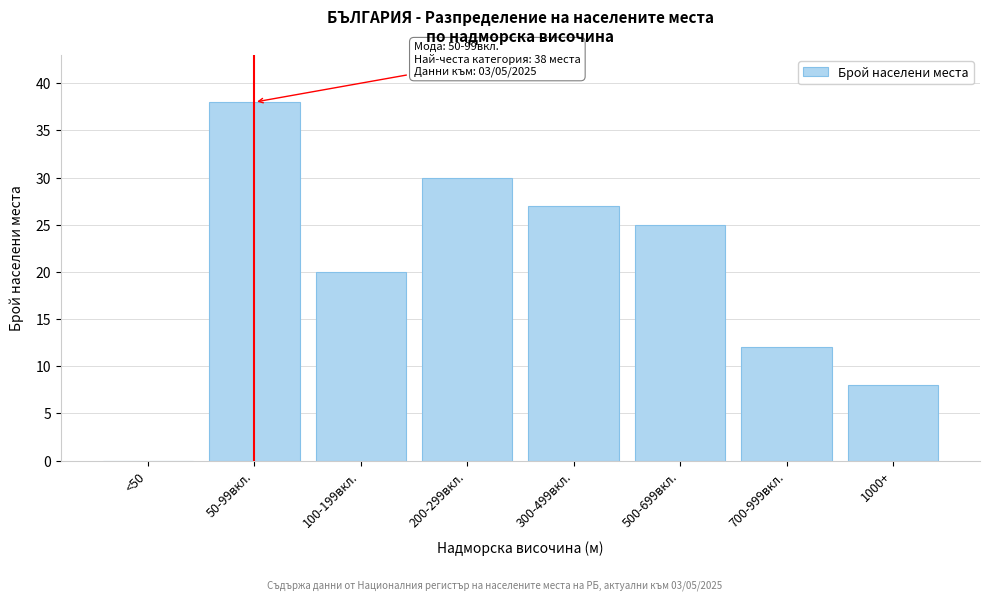

Reading left to right, what are all the values shown in this chart?

<50=0	50-99вкл.=38	100-199вкл.=20	200-299вкл.=30	300-499вкл.=27	500-699вкл.=25	700-999вкл.=12	1000+=8